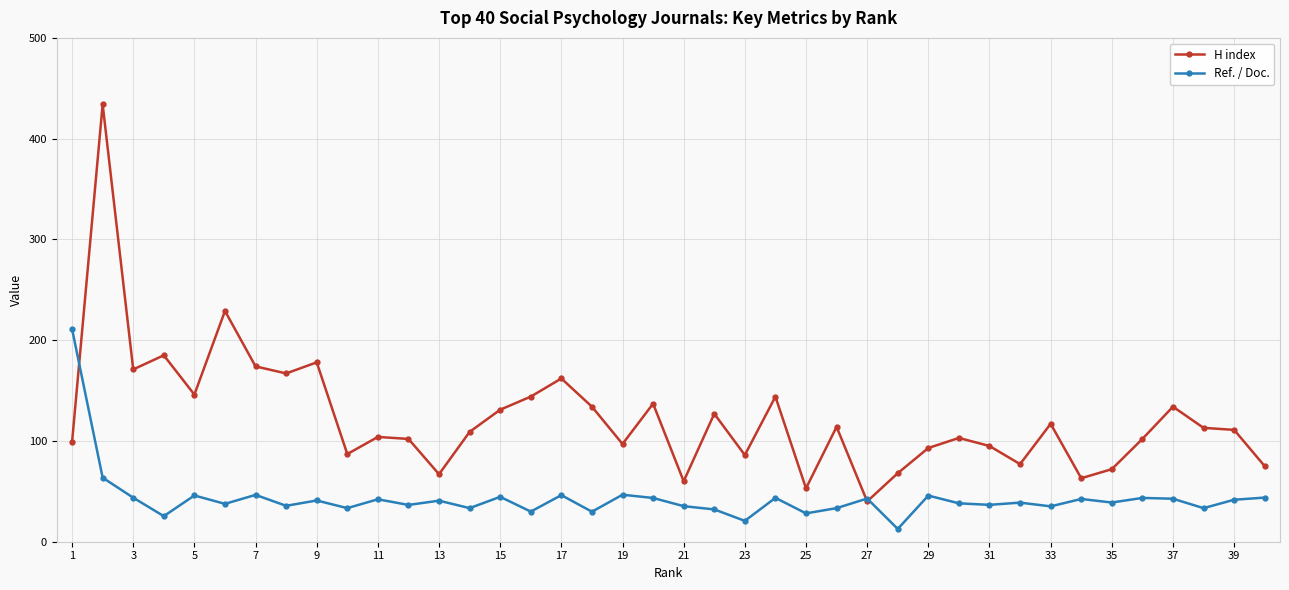

Rank the series by their maximum value, from lowest to highest.

Ref. / Doc., H index